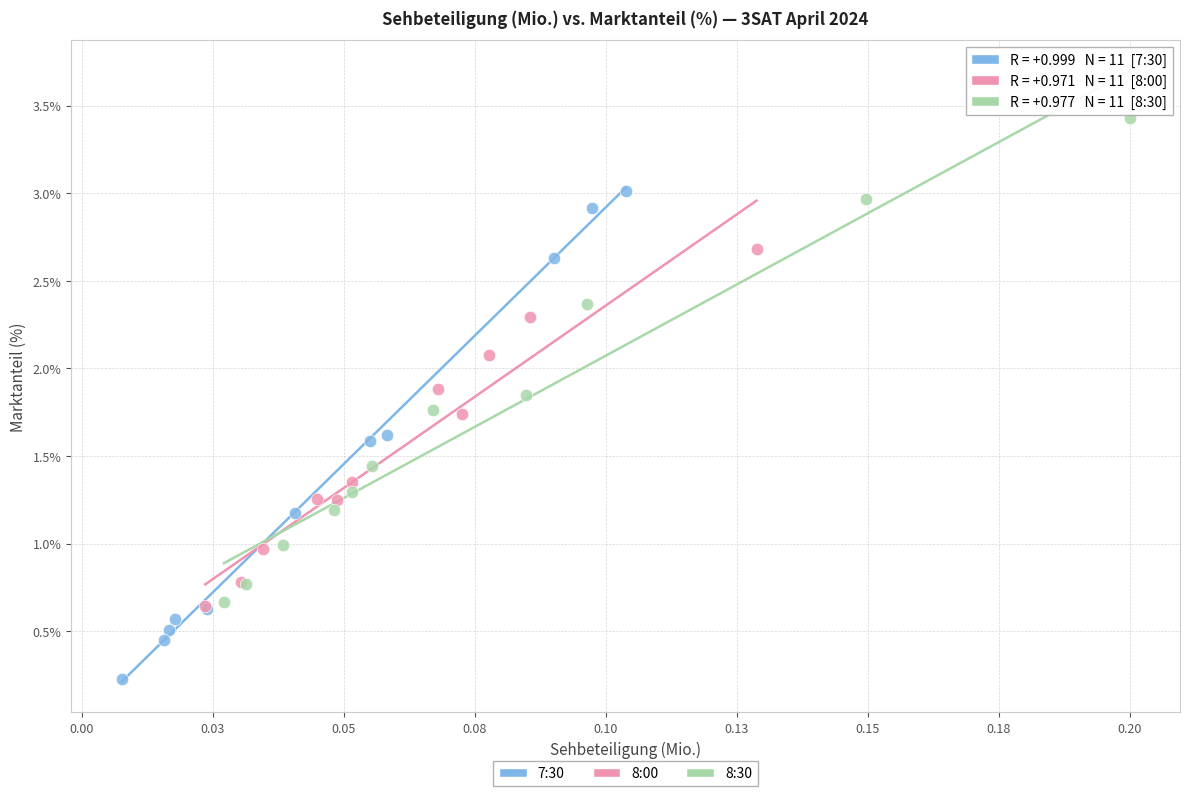

What are all the series names shown in the legend?

7:30, 8:00, 8:30